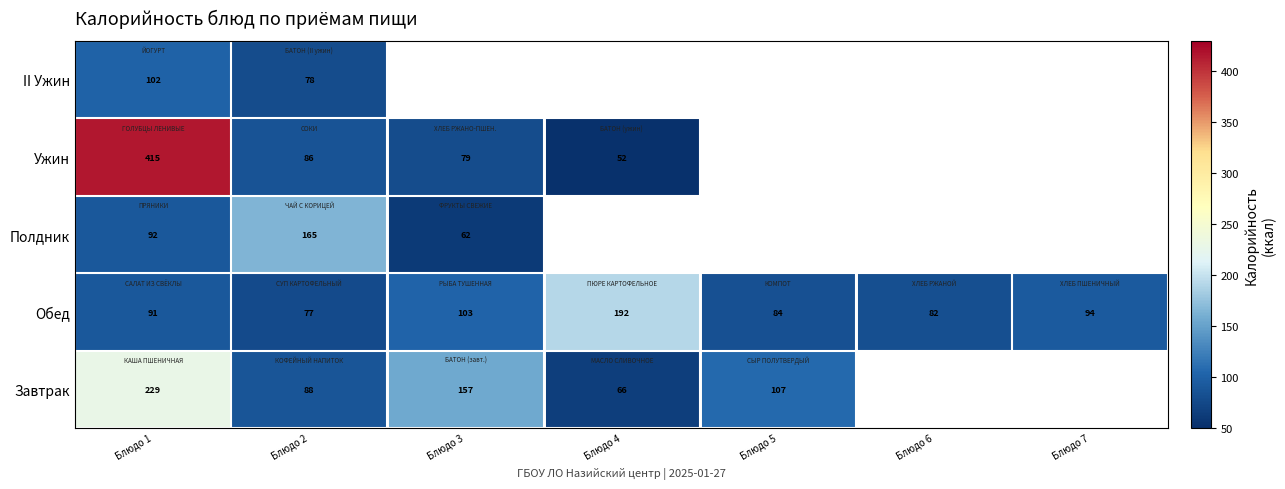

True or false: Завтрак has a value of 107.9 at Блюдо 3.

False